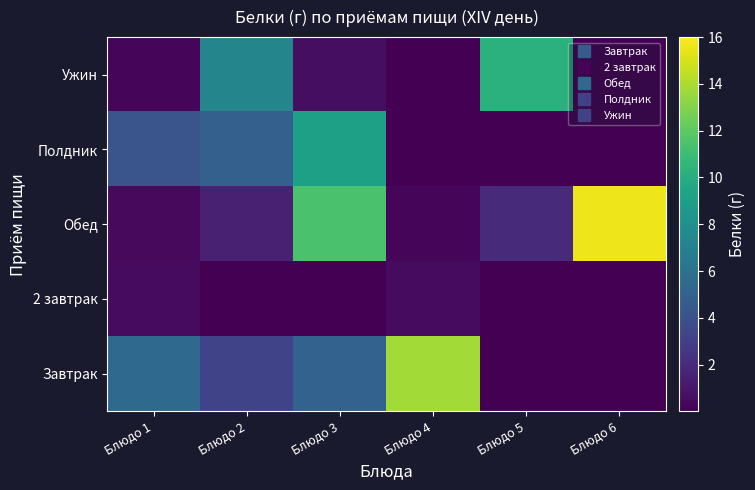

Reading left to right, list all the values displayed in this chart.

Завтрак: Блюдо 1=5.5	Блюдо 2=3.2	Блюдо 3=5.1	Блюдо 4=13.8	Блюдо 5=0.0	Блюдо 6=0.0
2 завтрак: Блюдо 1=0.5	Блюдо 2=0.0	Блюдо 3=0.0	Блюдо 4=0.5	Блюдо 5=0.0	Блюдо 6=0.0
Обед: Блюдо 1=0.4	Блюдо 2=1.5	Блюдо 3=11.4	Блюдо 4=0.3	Блюдо 5=2.0	Блюдо 6=15.6
Полдник: Блюдо 1=4.2	Блюдо 2=4.9	Блюдо 3=9.1	Блюдо 4=0.0	Блюдо 5=0.0	Блюдо 6=0.0
Ужин: Блюдо 1=0.3	Блюдо 2=7.3	Блюдо 3=0.6	Блюдо 4=0.0	Блюдо 5=10.2	Блюдо 6=0.0